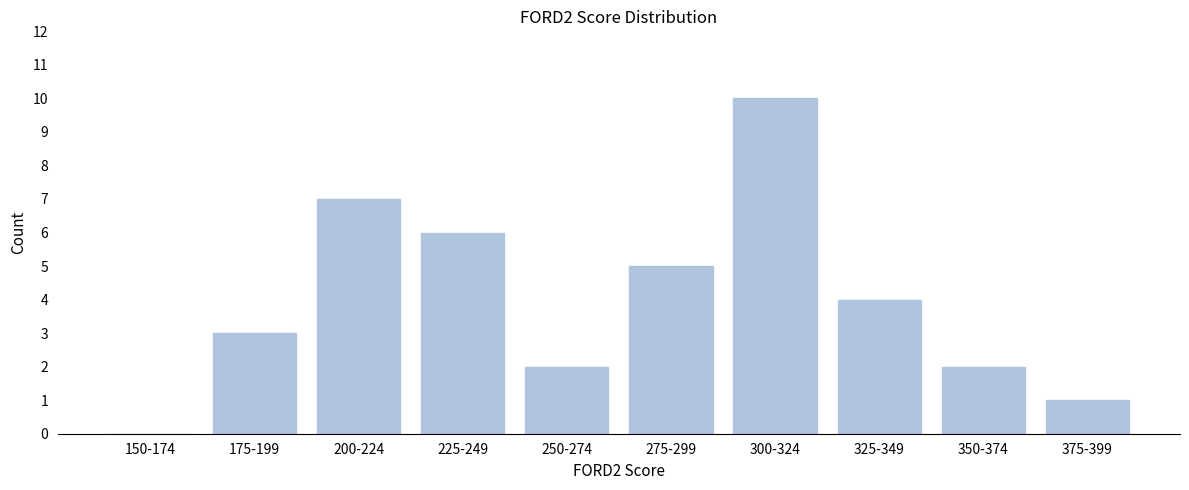

Reading right to left, extract all data points from this chart.

375-399=1	350-374=2	325-349=4	300-324=10	275-299=5	250-274=2	225-249=6	200-224=7	175-199=3	150-174=0